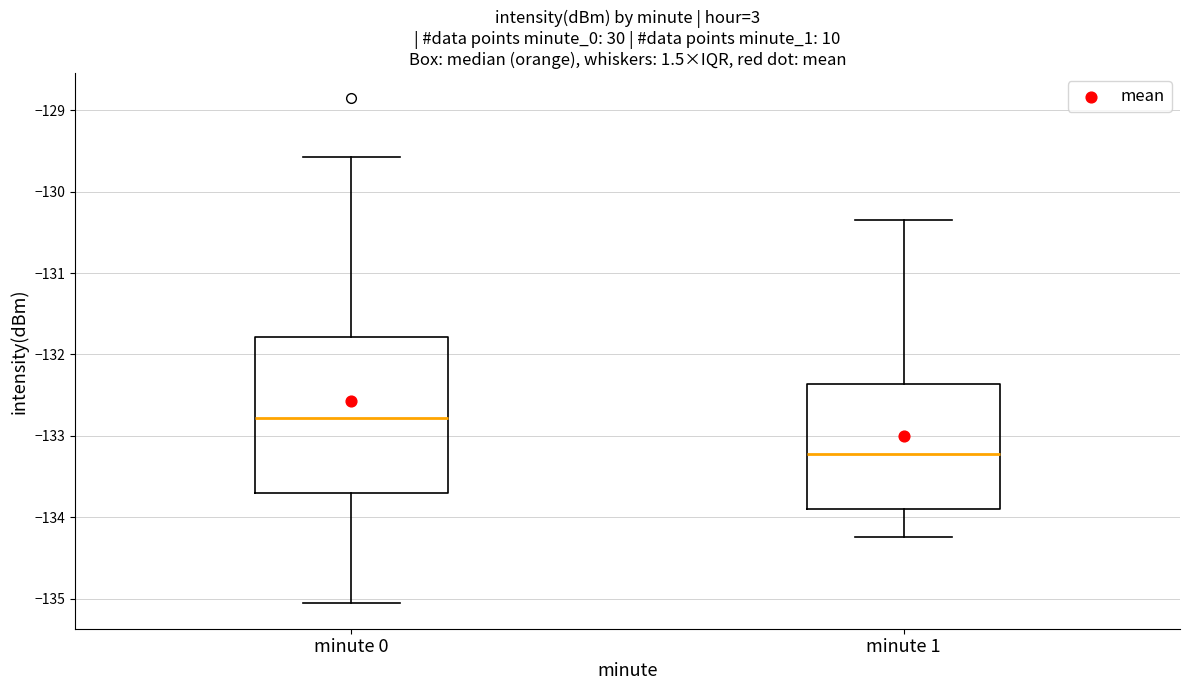

Reading left to right, read every box against the y-axis: the position of its median line, the range the box covers, and the ends of its whiskers. The values are not printed on the chart, so give them approximately, as read against the axis.

minute 0: median -132.8, box -133.7 to -131.8, whiskers -135.1 to -129.6
minute 1: median -133.2, box -133.9 to -132.4, whiskers -134.2 to -130.4